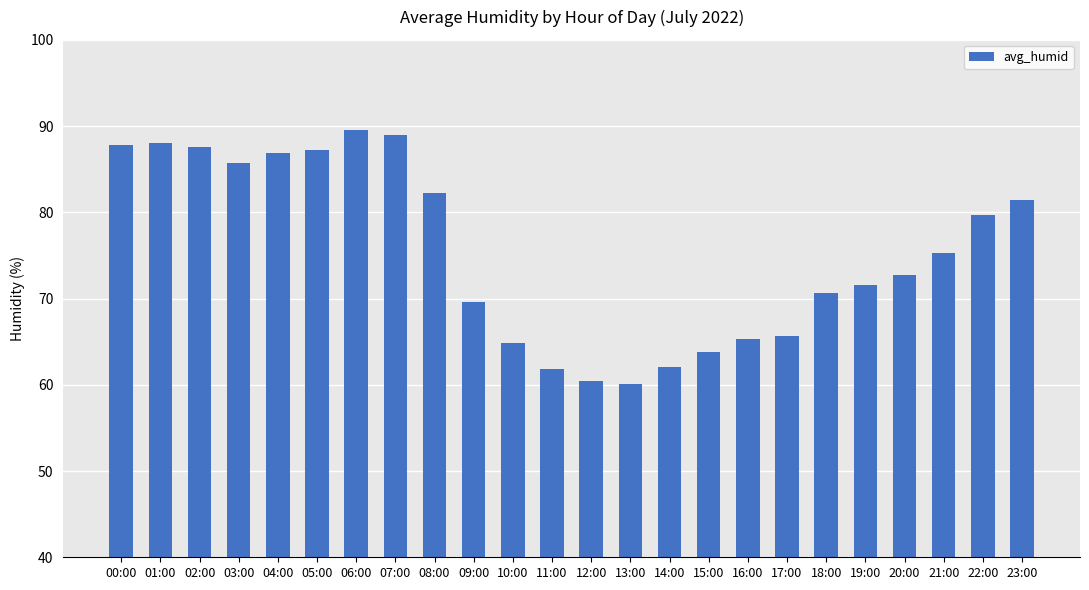

Where does the data first go above 75?

00:00